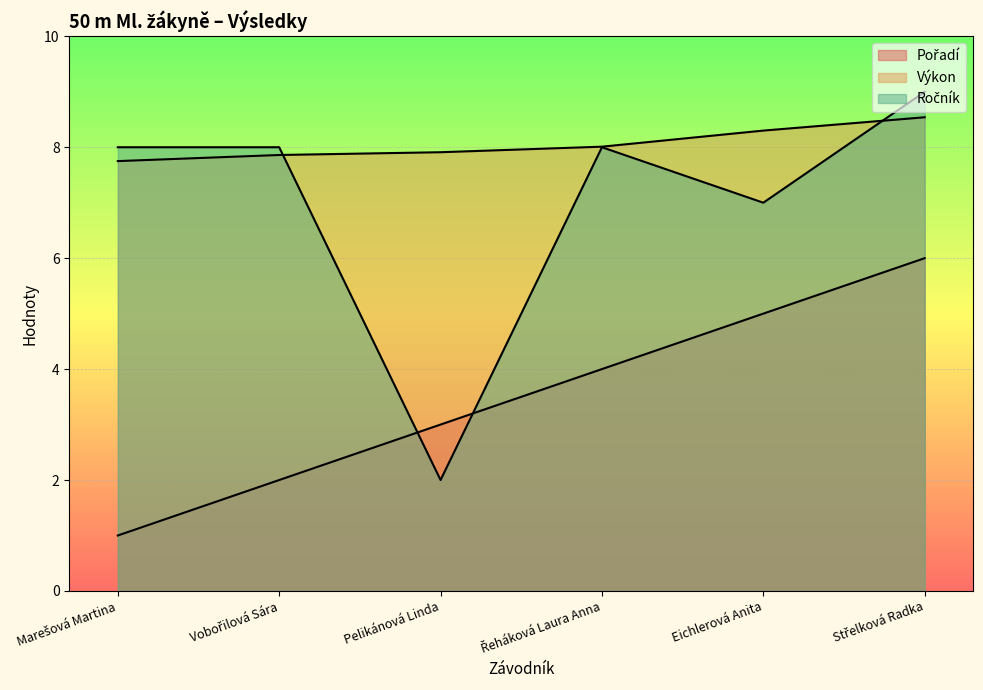

How many lines are shown in the chart?

3